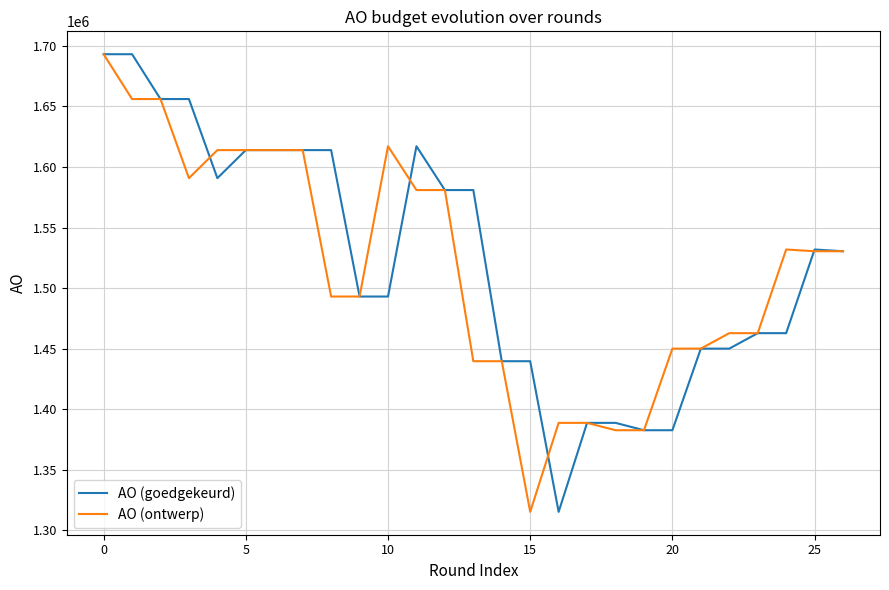

What is the maximum value for AO (ontwerp)?

1693122